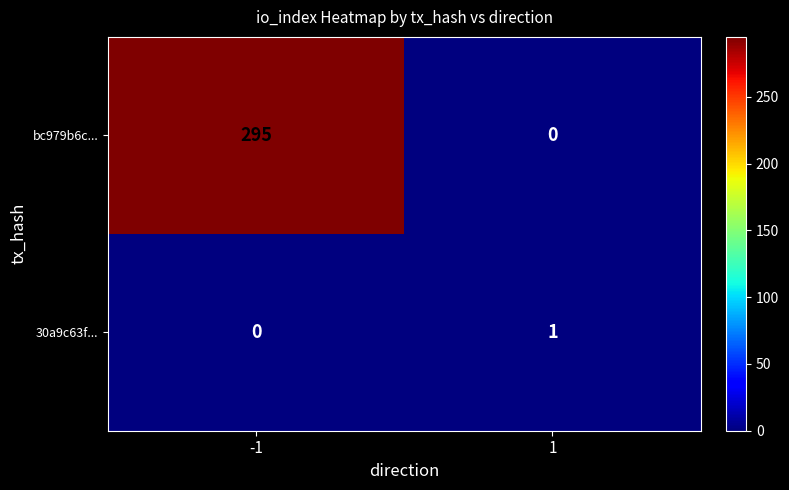

What is the difference between the highest and lowest values at -1?

295